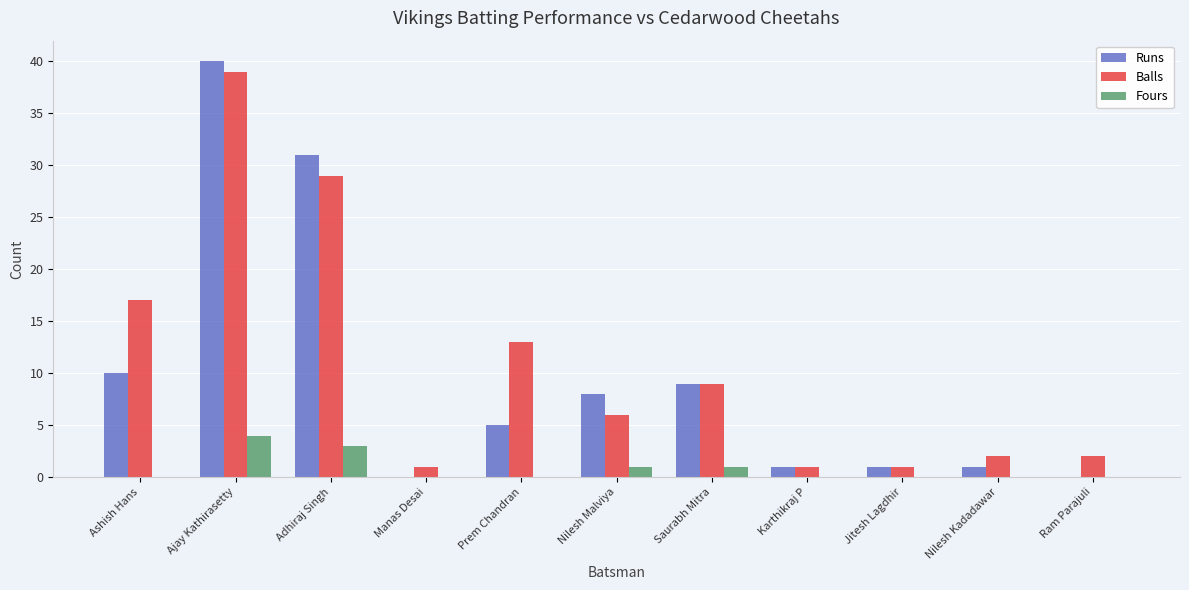

At which label does Fours reach its peak?

Ajay Kathirasetty